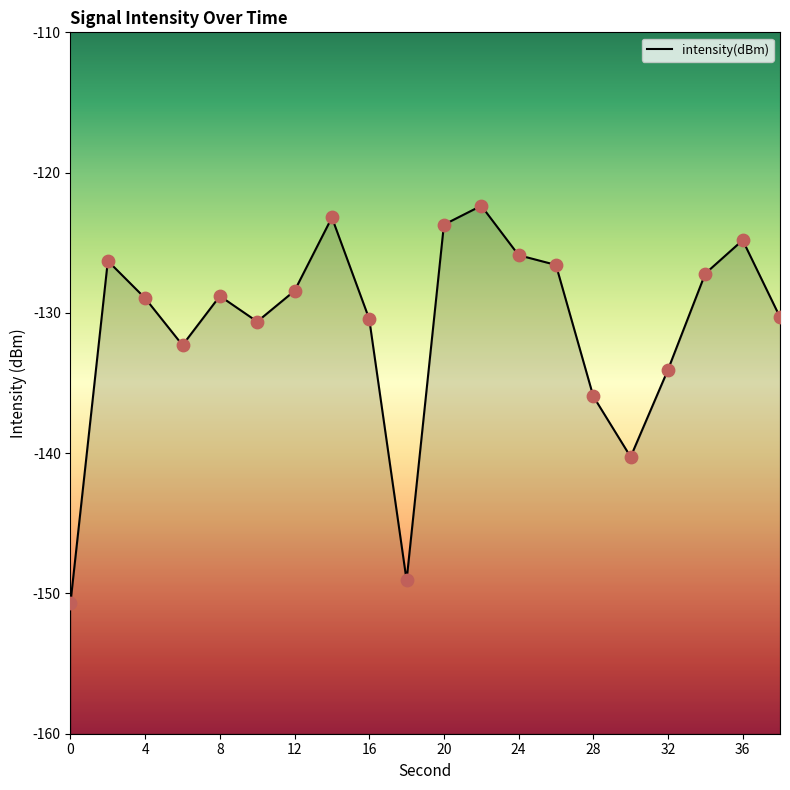

Which has a higher value, 32 or 0?

32